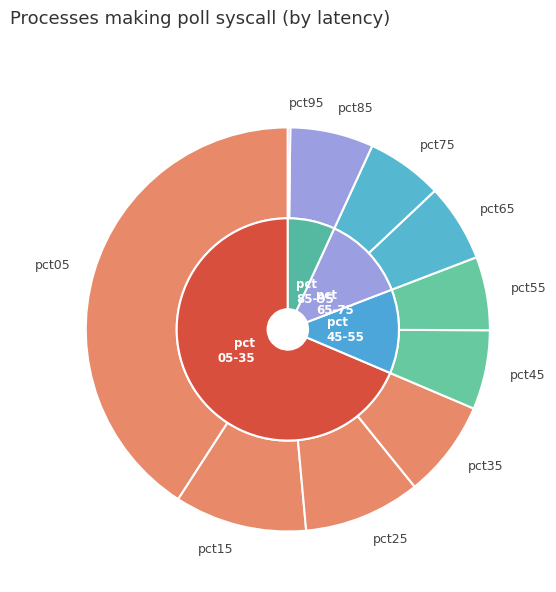

Count the number of slices in the pie.

10